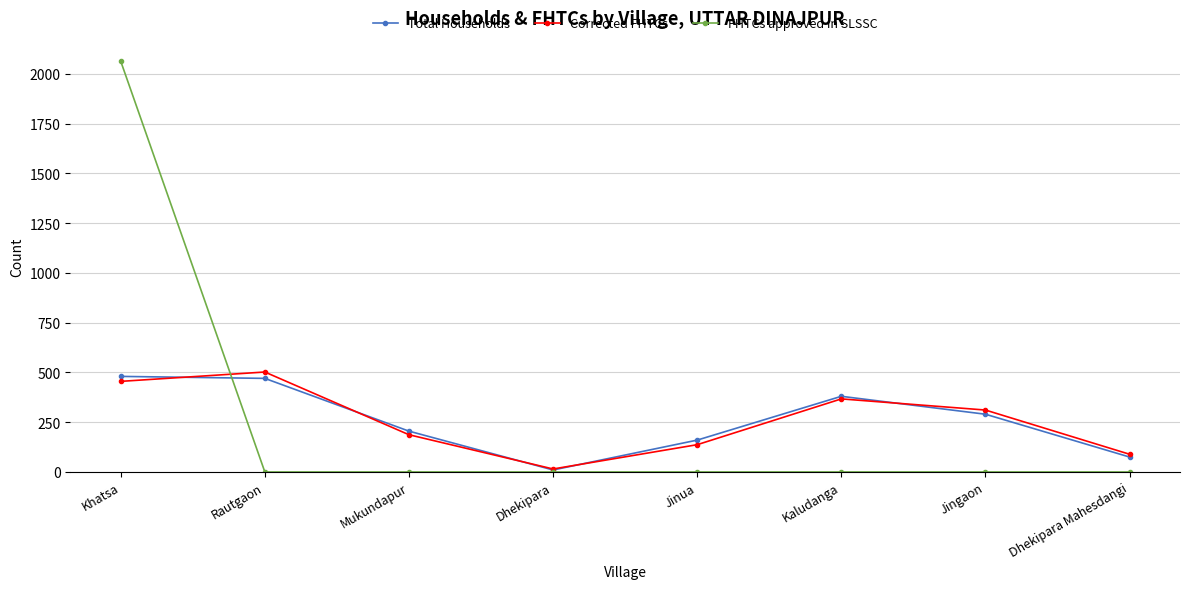

Rank the series at Rautgaon from lowest to highest value.

FHTCs approved in SLSSC, Total Households, Corrected FHTCs